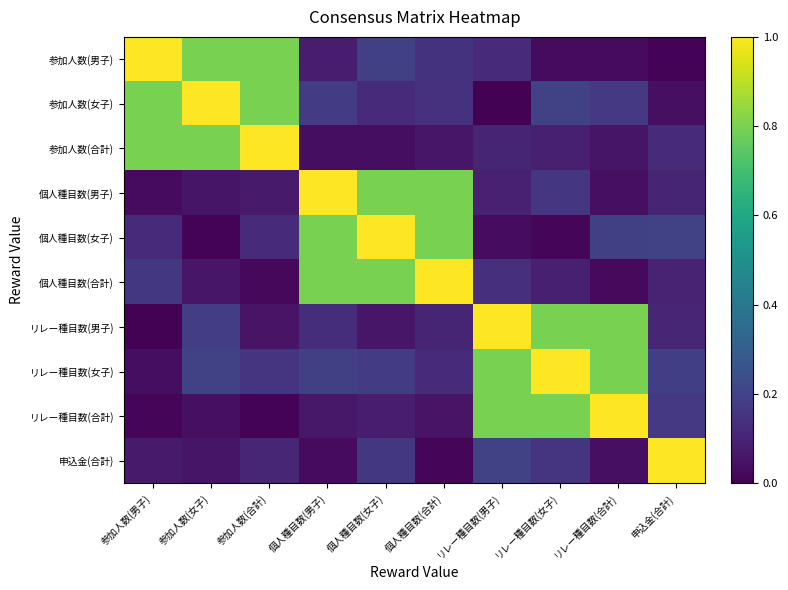

Reading right to left, what are all the values shown in this chart?

参加人数(男子): 申込金(合計)=0.0	リレー種目数(合計)=0.0	リレー種目数(女子)=0.0	リレー種目数(男子)=0.1	個人種目数(合計)=0.1	個人種目数(女子)=0.2	個人種目数(男子)=0.1	参加人数(合計)=0.8	参加人数(女子)=0.8	参加人数(男子)=1.0
参加人数(女子): 申込金(合計)=0.0	リレー種目数(合計)=0.2	リレー種目数(女子)=0.2	リレー種目数(男子)=0.0	個人種目数(合計)=0.1	個人種目数(女子)=0.1	個人種目数(男子)=0.2	参加人数(合計)=0.8	参加人数(女子)=1.0	参加人数(男子)=0.8
参加人数(合計): 申込金(合計)=0.1	リレー種目数(合計)=0.1	リレー種目数(女子)=0.1	リレー種目数(男子)=0.1	個人種目数(合計)=0.1	個人種目数(女子)=0.0	個人種目数(男子)=0.0	参加人数(合計)=1.0	参加人数(女子)=0.8	参加人数(男子)=0.8
個人種目数(男子): 申込金(合計)=0.1	リレー種目数(合計)=0.0	リレー種目数(女子)=0.2	リレー種目数(男子)=0.1	個人種目数(合計)=0.8	個人種目数(女子)=0.8	個人種目数(男子)=1.0	参加人数(合計)=0.1	参加人数(女子)=0.1	参加人数(男子)=0.0
個人種目数(女子): 申込金(合計)=0.2	リレー種目数(合計)=0.2	リレー種目数(女子)=0.0	リレー種目数(男子)=0.0	個人種目数(合計)=0.8	個人種目数(女子)=1.0	個人種目数(男子)=0.8	参加人数(合計)=0.1	参加人数(女子)=0.0	参加人数(男子)=0.1
個人種目数(合計): 申込金(合計)=0.1	リレー種目数(合計)=0.0	リレー種目数(女子)=0.1	リレー種目数(男子)=0.1	個人種目数(合計)=1.0	個人種目数(女子)=0.8	個人種目数(男子)=0.8	参加人数(合計)=0.0	参加人数(女子)=0.1	参加人数(男子)=0.2
リレー種目数(男子): 申込金(合計)=0.1	リレー種目数(合計)=0.8	リレー種目数(女子)=0.8	リレー種目数(男子)=1.0	個人種目数(合計)=0.1	個人種目数(女子)=0.1	個人種目数(男子)=0.1	参加人数(合計)=0.1	参加人数(女子)=0.2	参加人数(男子)=0.0
リレー種目数(女子): 申込金(合計)=0.2	リレー種目数(合計)=0.8	リレー種目数(女子)=1.0	リレー種目数(男子)=0.8	個人種目数(合計)=0.1	個人種目数(女子)=0.2	個人種目数(男子)=0.2	参加人数(合計)=0.2	参加人数(女子)=0.2	参加人数(男子)=0.0
リレー種目数(合計): 申込金(合計)=0.2	リレー種目数(合計)=1.0	リレー種目数(女子)=0.8	リレー種目数(男子)=0.8	個人種目数(合計)=0.1	個人種目数(女子)=0.1	個人種目数(男子)=0.1	参加人数(合計)=0.0	参加人数(女子)=0.0	参加人数(男子)=0.0
申込金(合計): 申込金(合計)=1.0	リレー種目数(合計)=0.0	リレー種目数(女子)=0.2	リレー種目数(男子)=0.2	個人種目数(合計)=0.0	個人種目数(女子)=0.2	個人種目数(男子)=0.0	参加人数(合計)=0.1	参加人数(女子)=0.1	参加人数(男子)=0.1